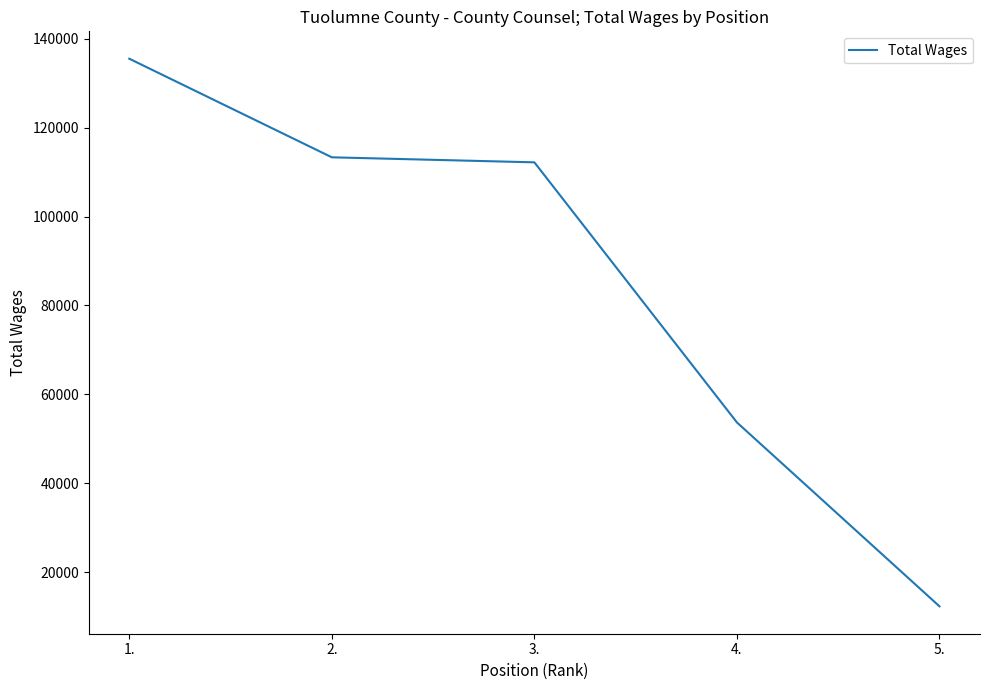

True or false: the data has more than 2 interior local peaks.

False